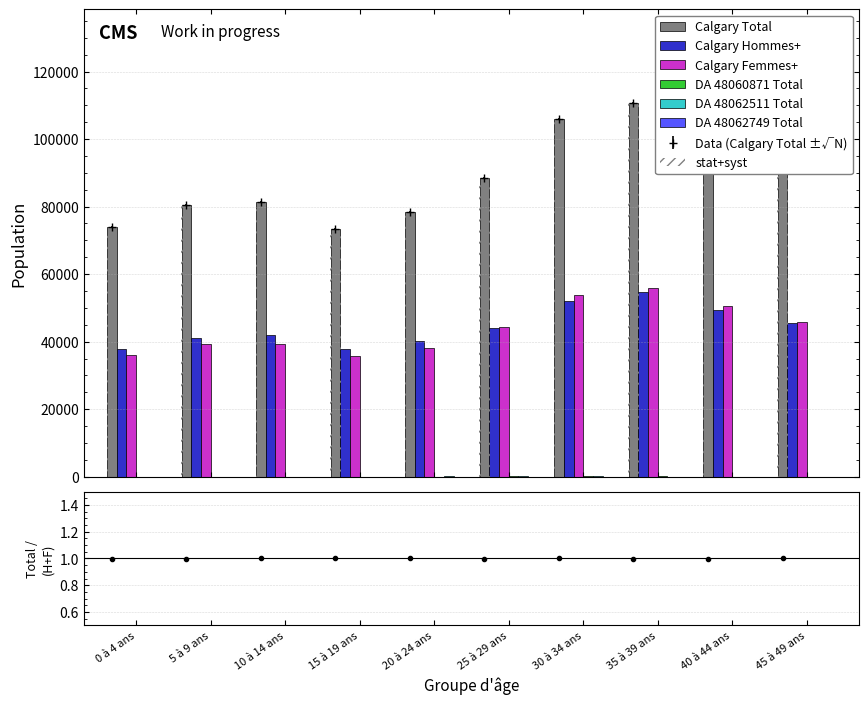

How many data points in DA 48060871 Total are above 50?

3